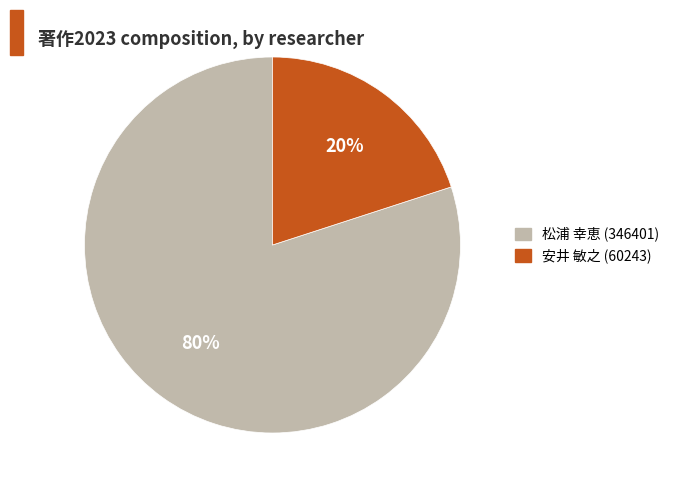

To the nearest percent, what portion does 松浦 幸恵 (346401) represent?

80%